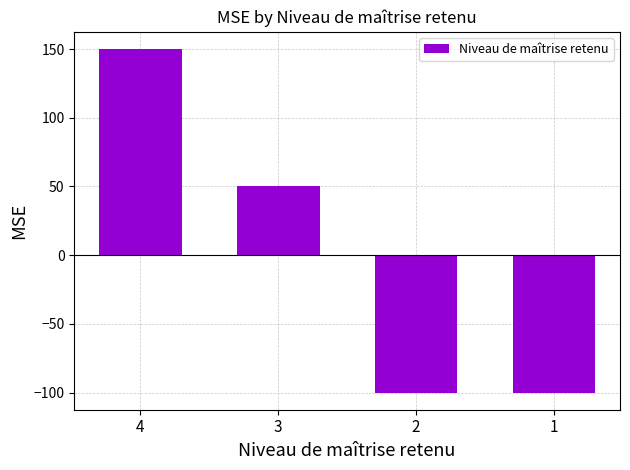

Which has a higher value, 4 or 3?

4